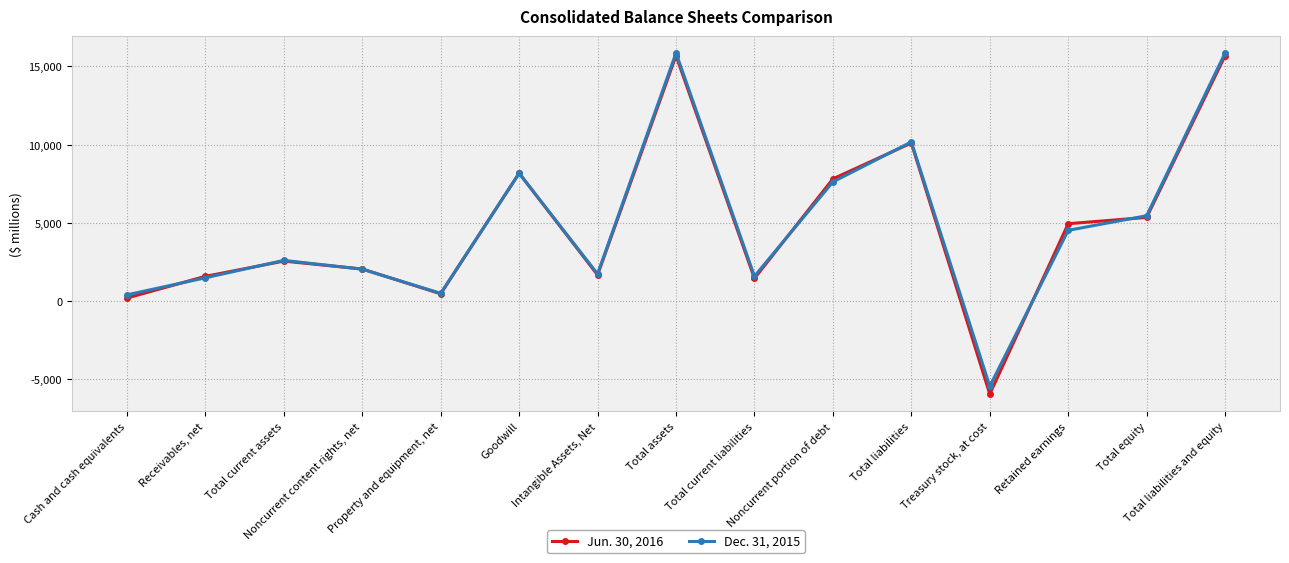

At which label does Jun. 30, 2016 reach its minimum?

Treasury stock, at cost